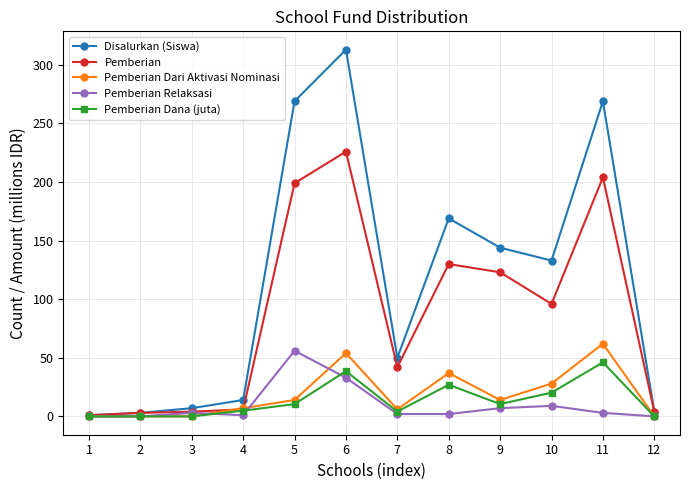

What is the maximum value shown in the chart?

313.0